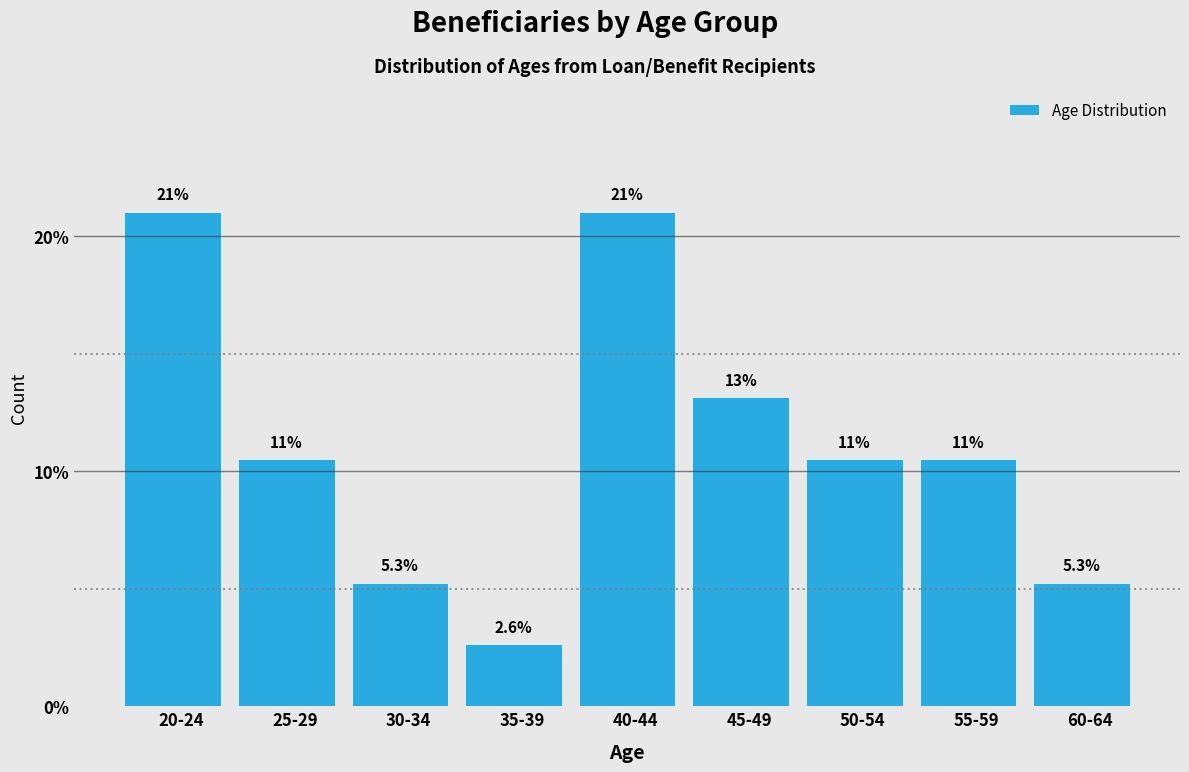

Reading right to left, extract all data points from this chart.

5.3	10.5	10.5	13.2	21.1	2.6	5.3	10.5	21.1